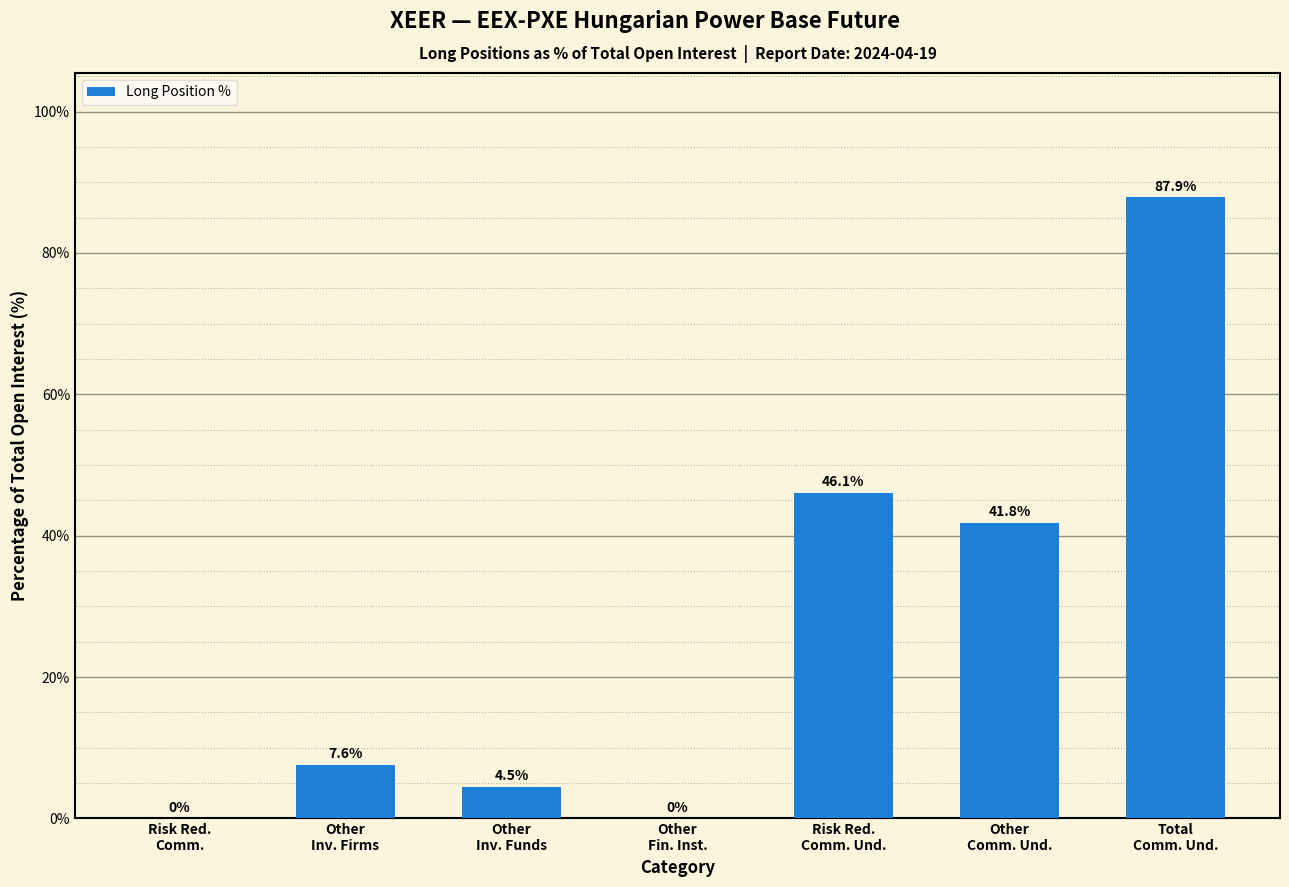

What is the sum of all values?

187.9